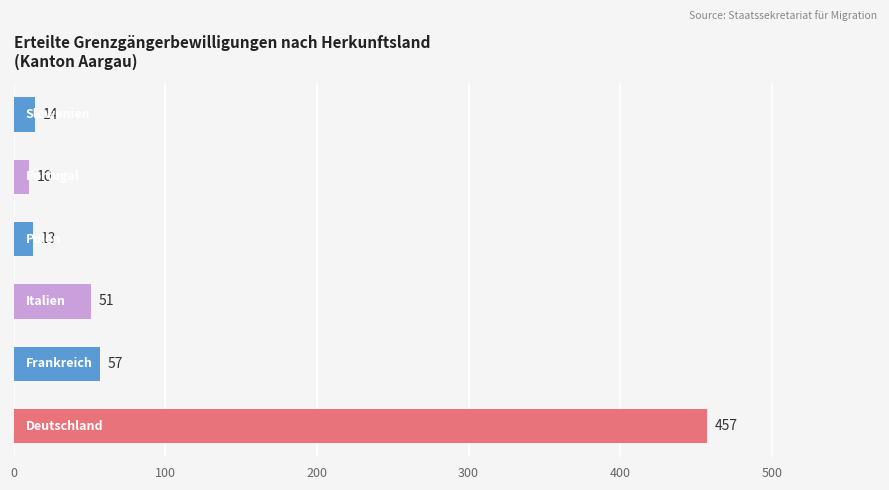

What is the sum of all values?

602